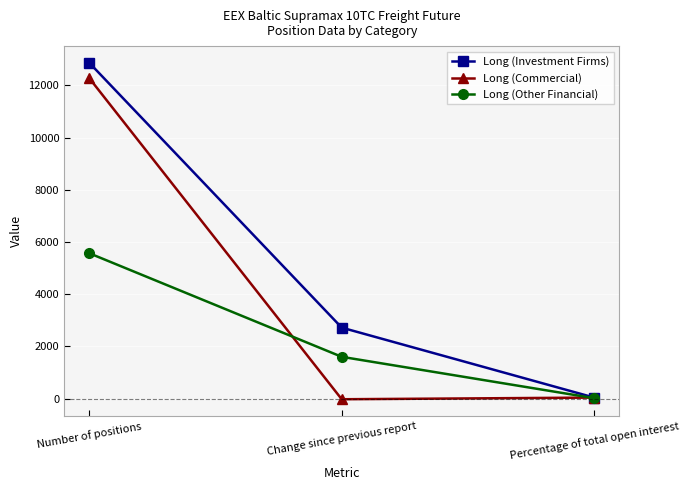

Reading left to right, extract all data points from this chart.

Long (Investment Firms): 12863.5	2720.5	41.8
Long (Commercial): 12273.8	-23.8	39.9
Long (Other Financial): 5569.0	1602.0	18.1